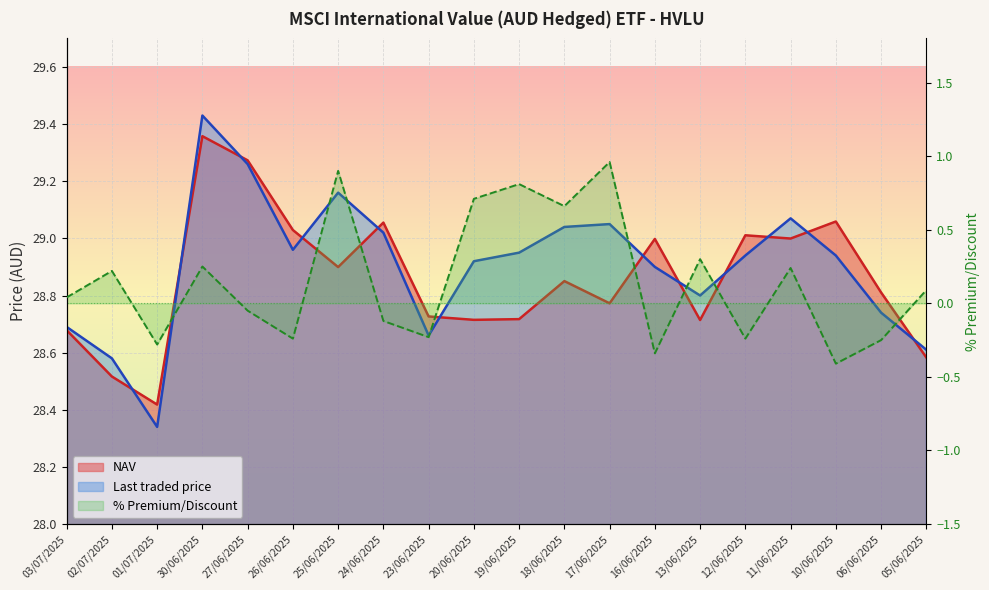

Reading left to right, extract all data points from this chart.

NAV: 28.7	28.5	28.4	29.4	29.3	29.0	28.9	29.1	28.7	28.7	28.7	28.9	28.8	29.0	28.7	29.0	29.0	29.1	28.8	28.6
Last traded price: 28.7	28.6	28.3	29.4	29.3	29.0	29.2	29.0	28.7	28.9	28.9	29.0	29.1	28.9	28.8	28.9	29.1	28.9	28.7	28.6
% Premium/Discount: 0.0	0.2	-0.3	0.2	-0.1	-0.2	0.9	-0.1	-0.2	0.7	0.8	0.7	1.0	-0.3	0.3	-0.2	0.2	-0.4	-0.2	0.1